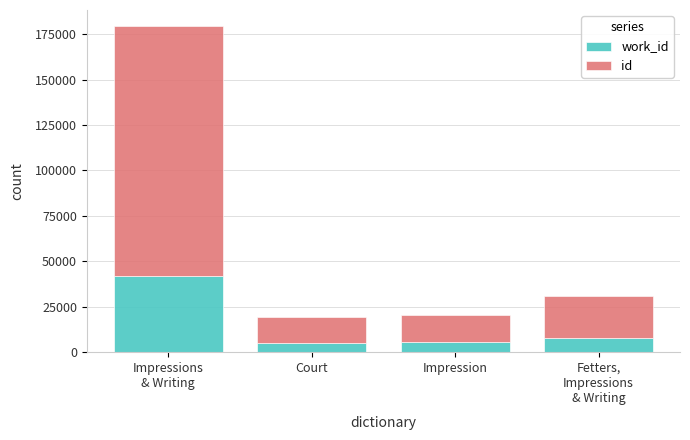

What is the total value across all series at Court?

19281